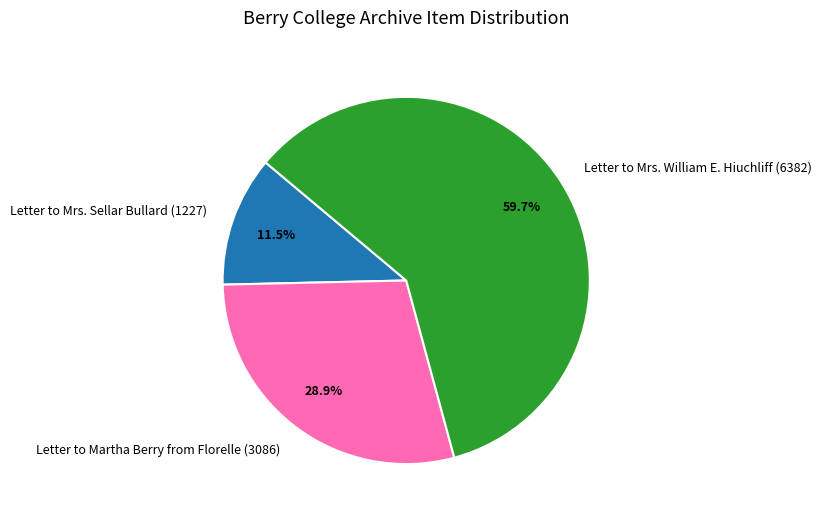

Does any single category account for the majority?

Yes